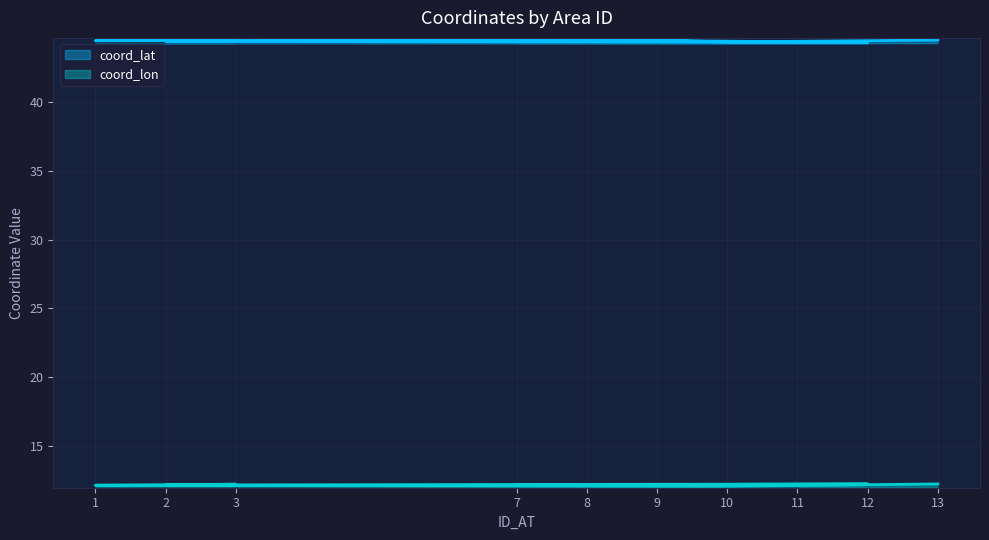

Which series has the widest spread of values?

coord_lat